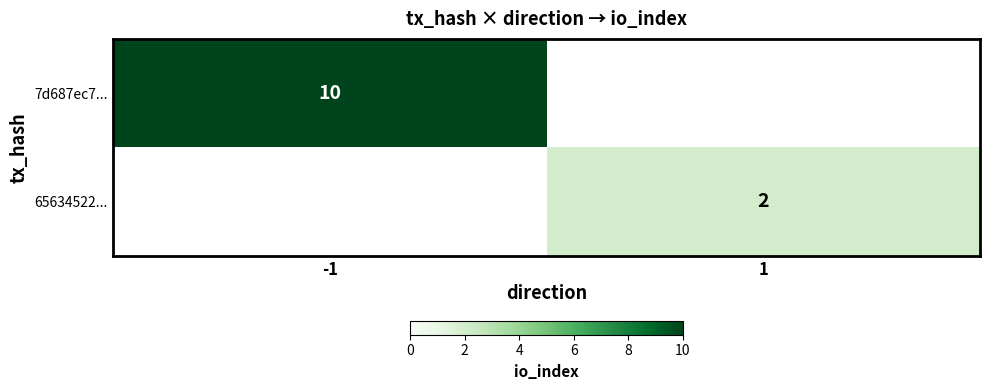

The value of 65634522... at 1 is 3. True or false?

False